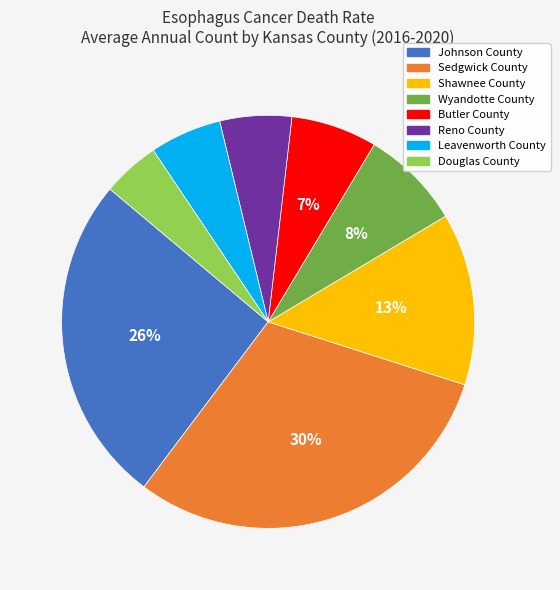

Do Wyandotte County and Sedgwick County together represent more than half of the pie?

No